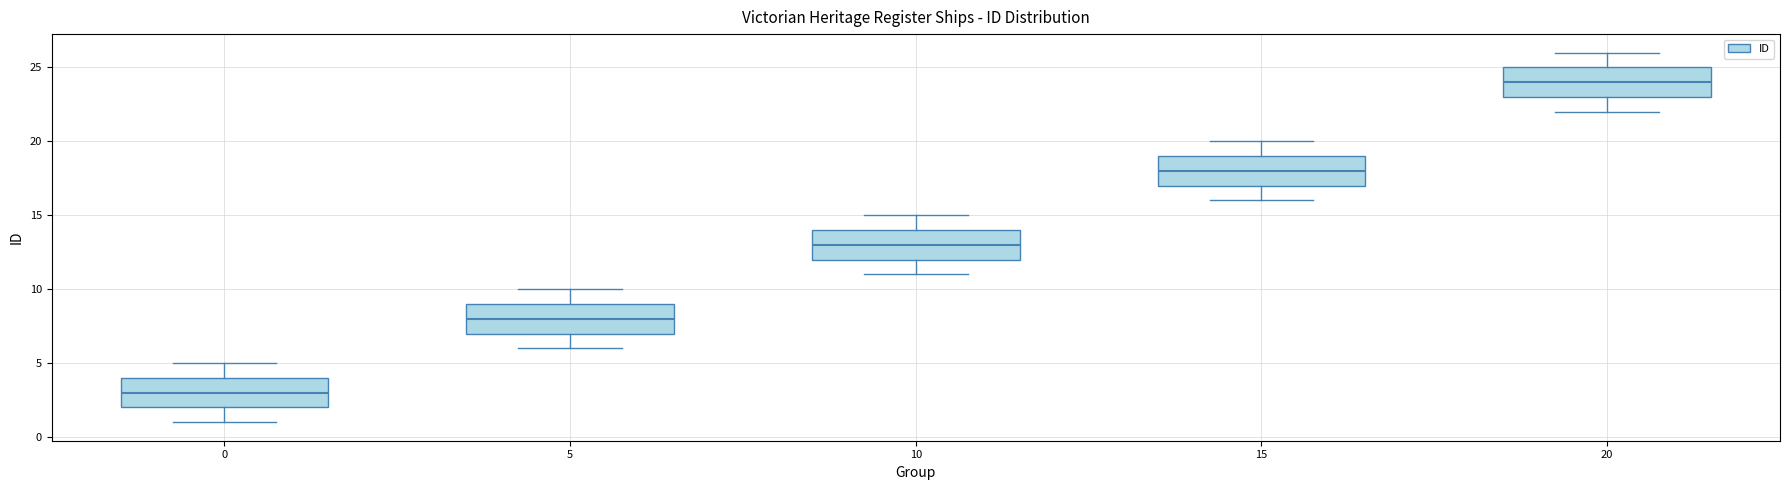

Reading left to right, read every box against the y-axis: the position of its median line, the range the box covers, and the ends of its whiskers. The values are not printed on the chart, so give them approximately, as read against the axis.

0: median 3, box 2 to 4, whiskers 1 to 5
5: median 8, box 7 to 9, whiskers 6 to 10
10: median 13, box 12 to 14, whiskers 11 to 15
15: median 18, box 17 to 19, whiskers 16 to 20
20: median 24, box 23 to 25, whiskers 22 to 26